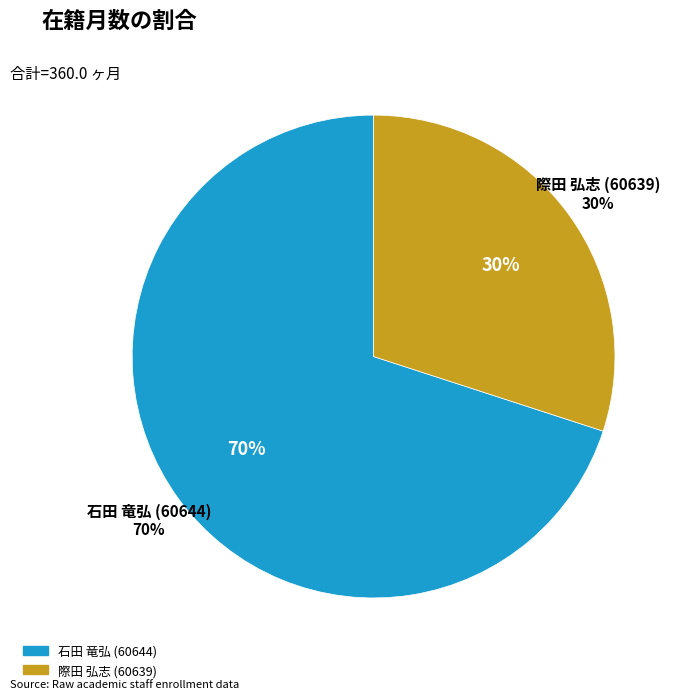

True or false: 際田 弘志 (60639) accounts for 30% of the total.

True